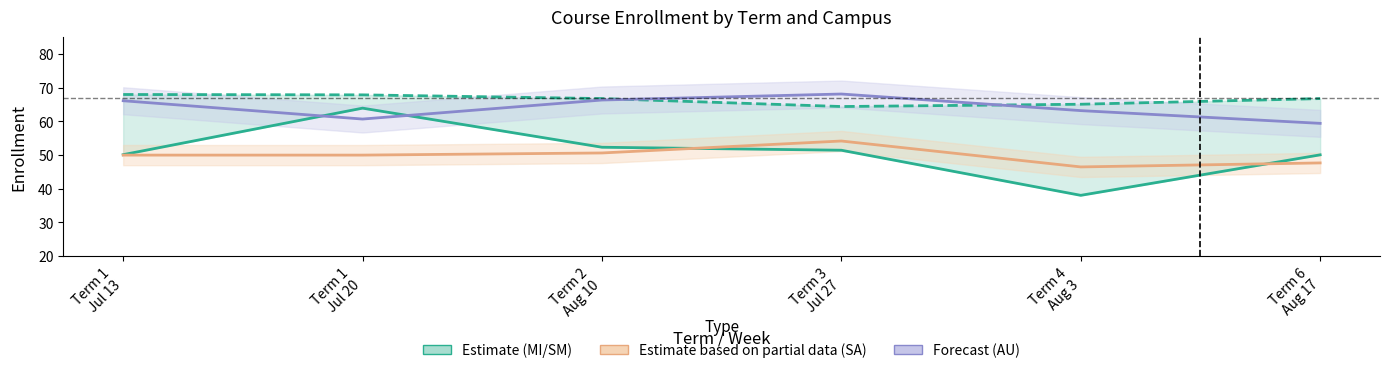

At which category is the sum across all series the highest?

Term 1
Jul 20